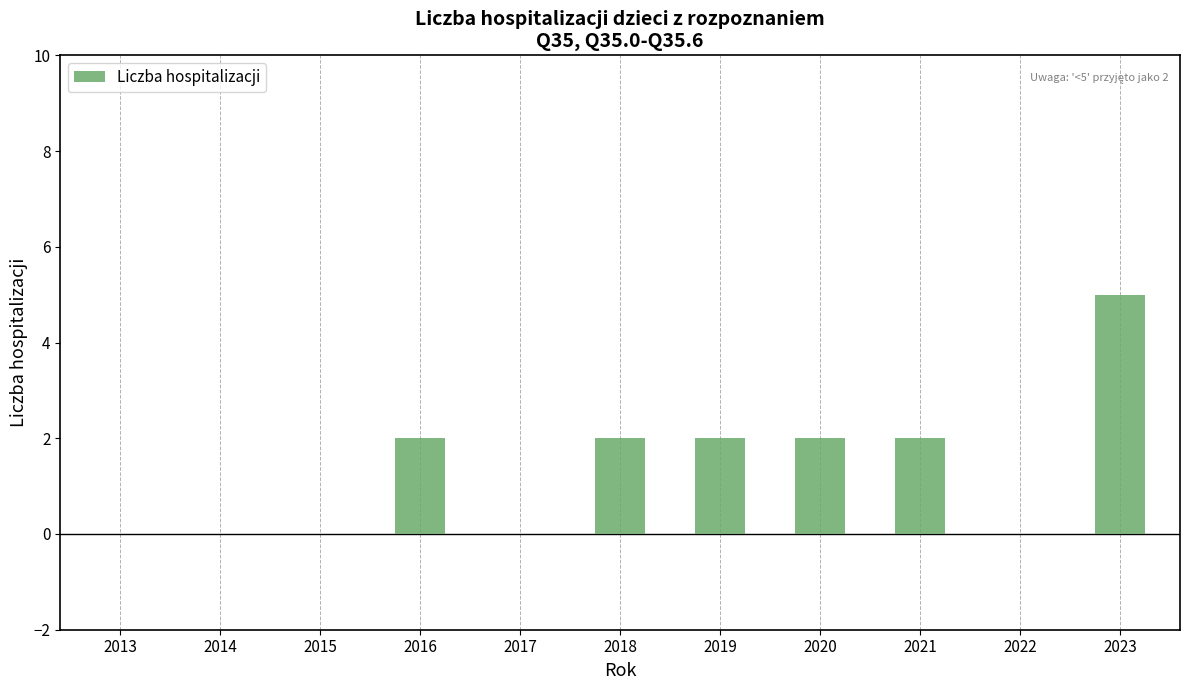

What is the sum of the values at 2020 and 2022?

2